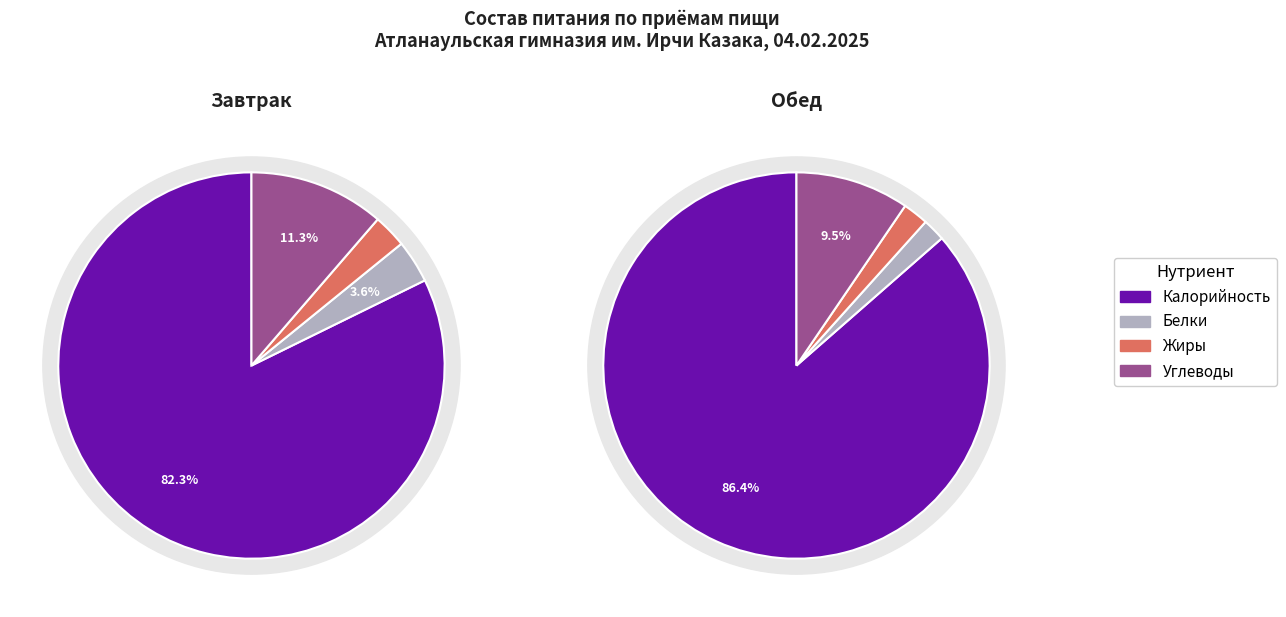

Combined, do Калорийность and Углеводы account for over 50%?

Yes